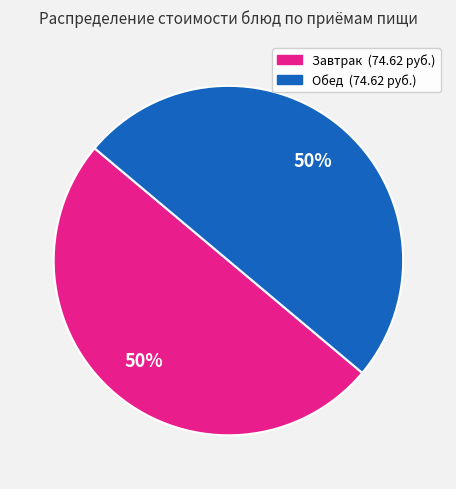

How many slices are in this pie chart?

2